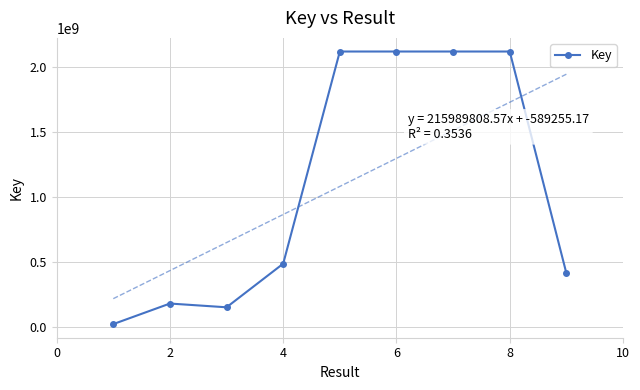

What is the difference between the second highest and minimum values?

2098265771